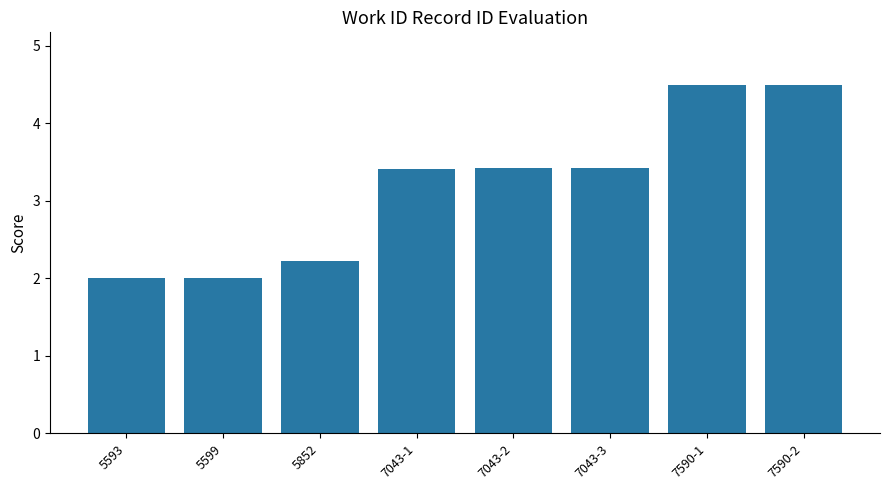

What is the label of the 7th bar from the right?

5599